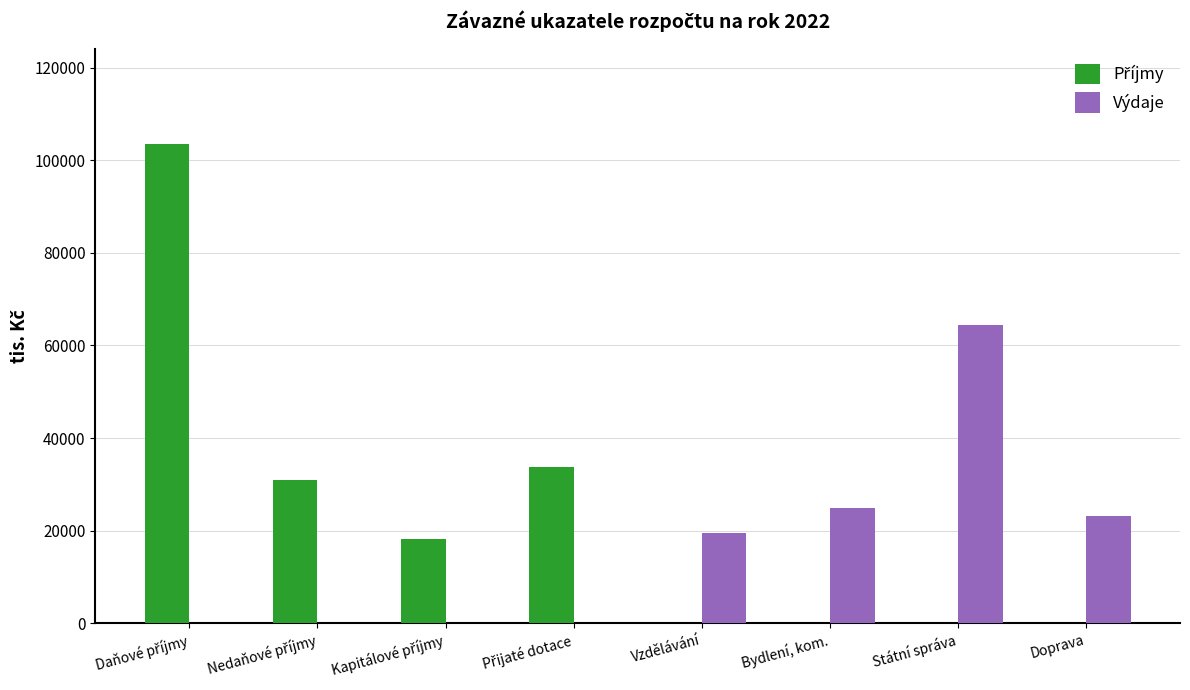

What is the total value across all series at Doprava?

23212